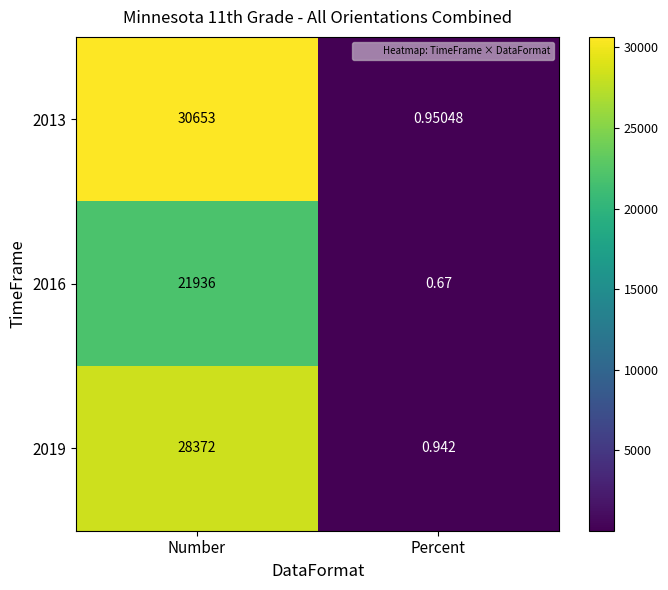

Which category has the lowest value in the 2016 series?

Percent